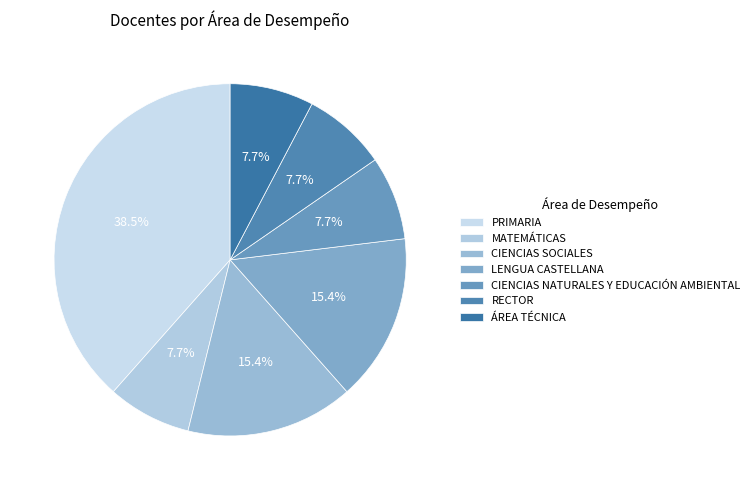

Is the sum of CIENCIAS SOCIALES and PRIMARIA greater than half?

Yes